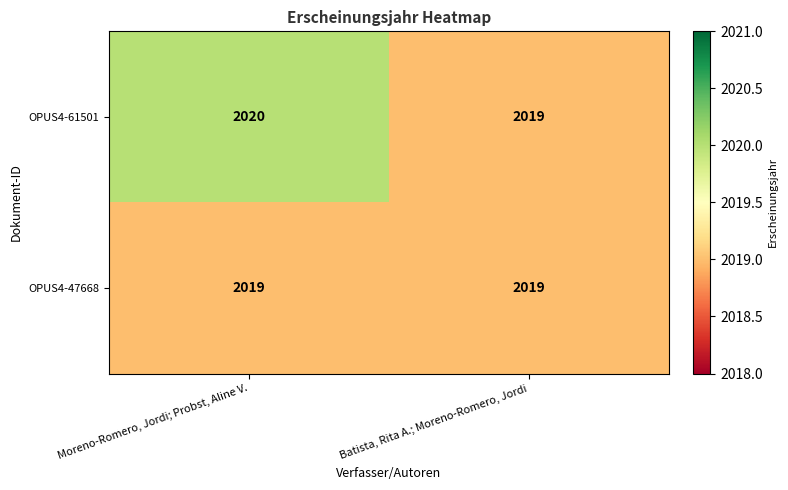

Reading right to left, transcribe all the data shown in this chart.

OPUS4-61501: 2019	2020
OPUS4-47668: 2019	2019